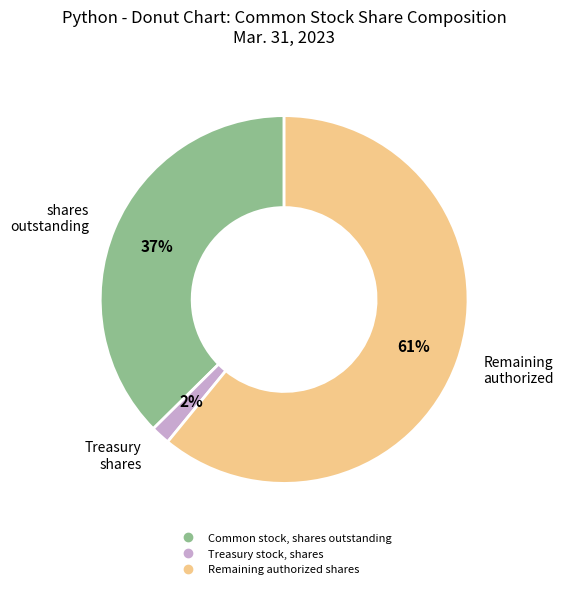

To the nearest percent, what is the difference between the largest and smallest slice percentages?

59%